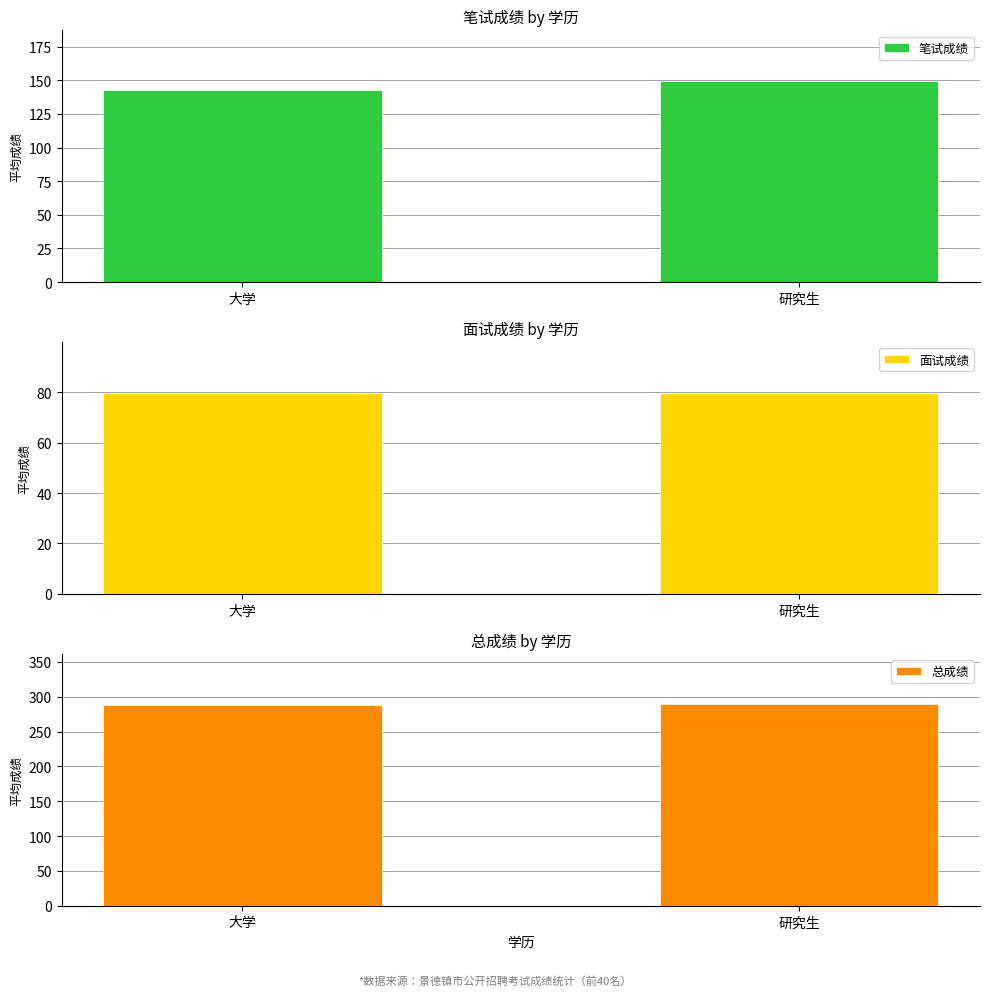

List the labels in order of 总成绩 value, smallest first.

大学, 研究生